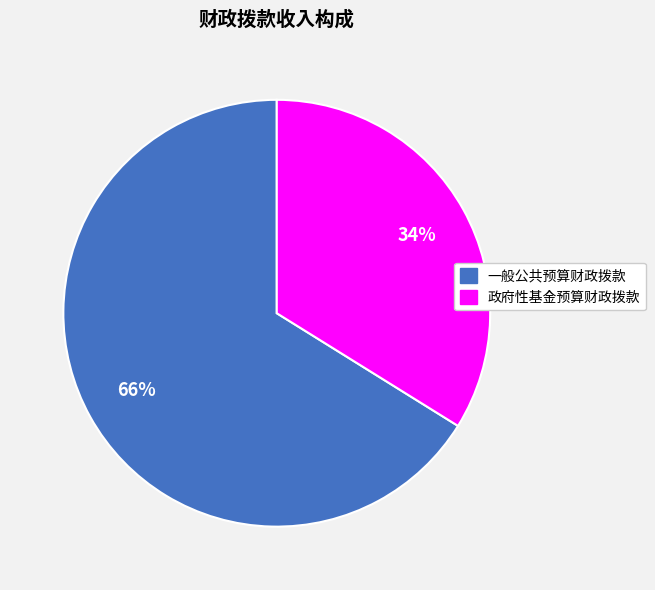

Between 一般公共预算财政拨款 and 政府性基金预算财政拨款, which is larger?

一般公共预算财政拨款